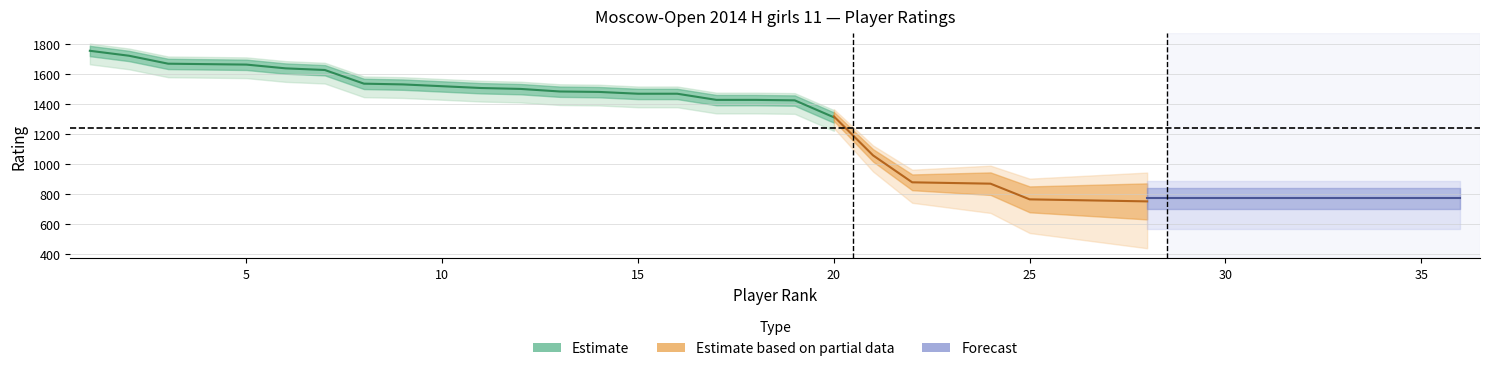

Which category has the highest value across all series?

1